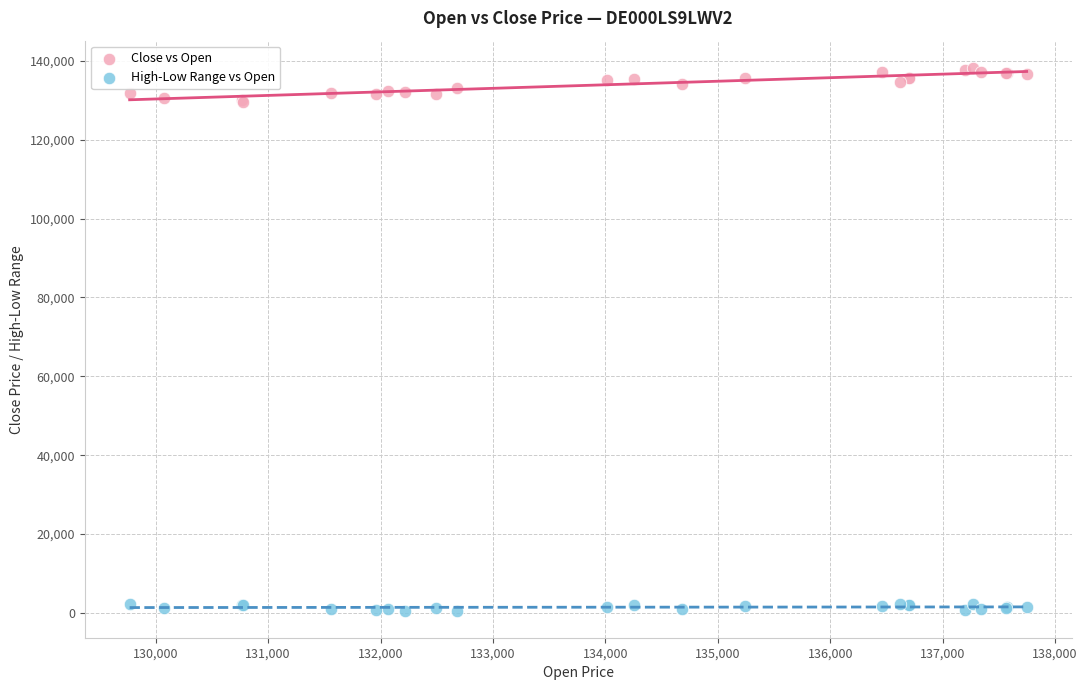

What is the X range (max minus min) for the scatter plot?

7980